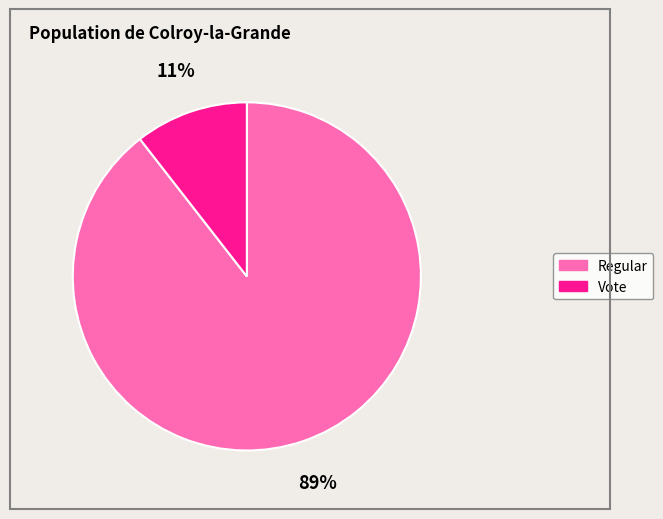

To the nearest percent, what is the average slice percentage?

50%